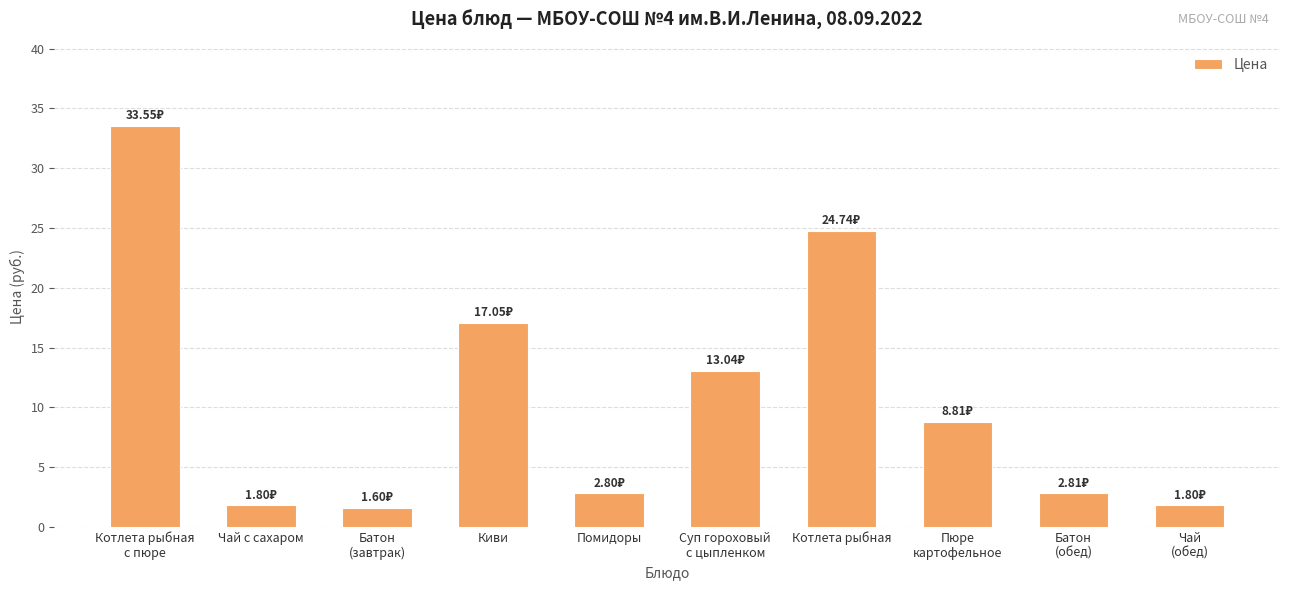

What is the average value?

10.8